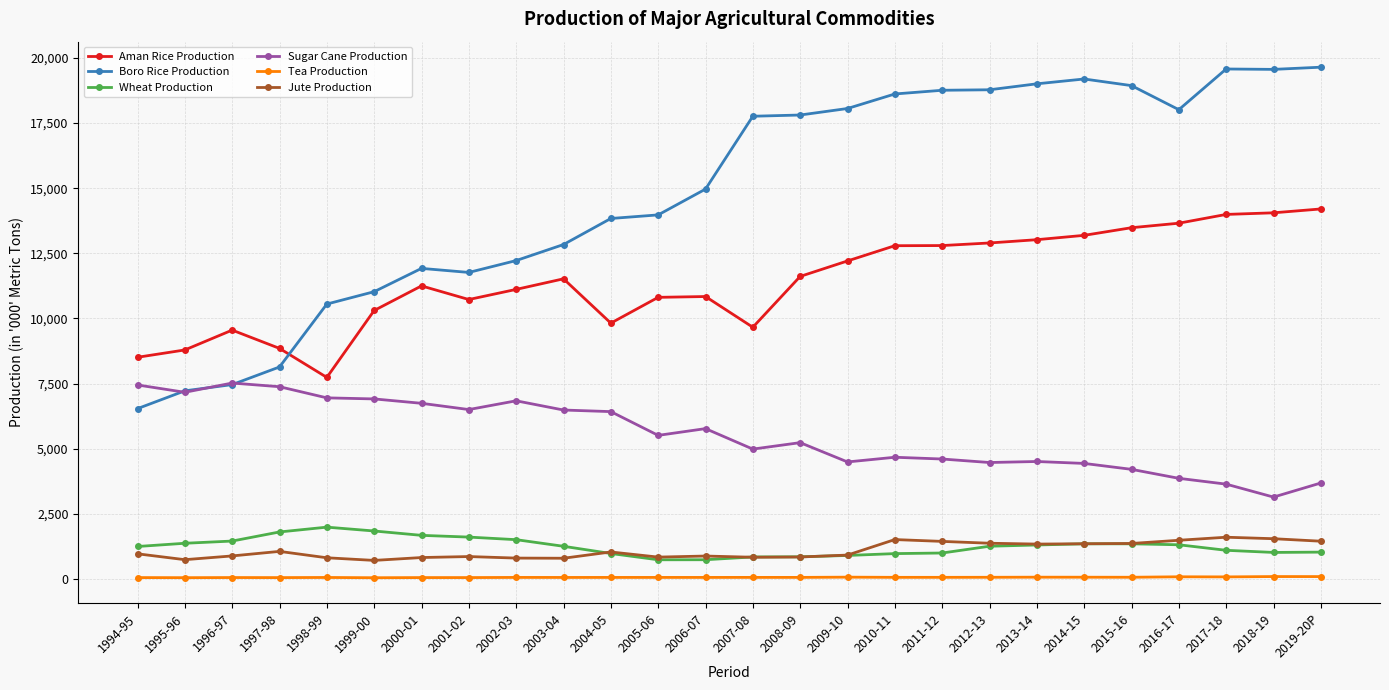

True or false: Tea Production and Jute Production intersect in this chart.

False